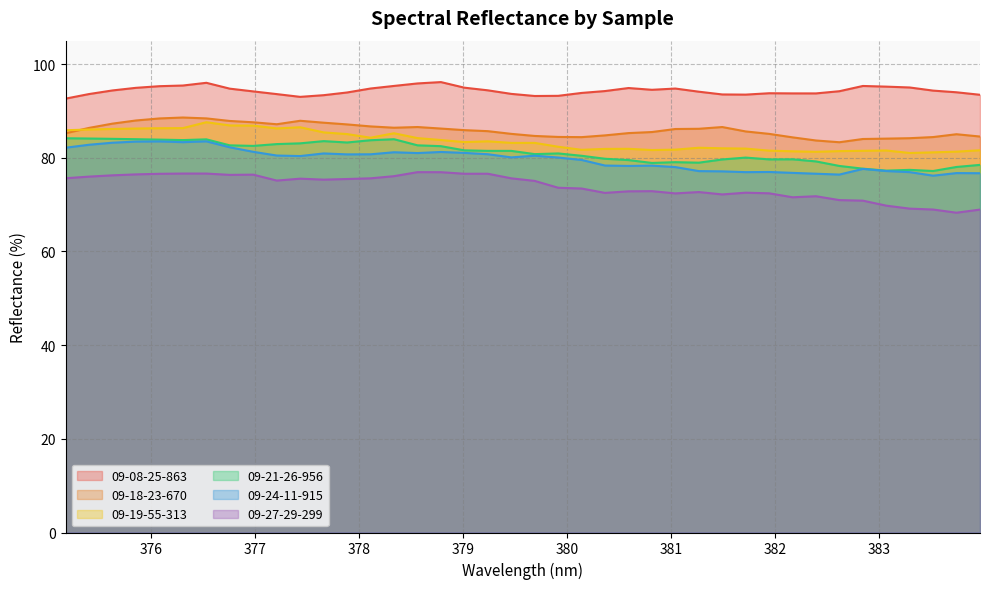

What is the difference between the maximum and minimum values in the 09-19-55-313 series?

6.6